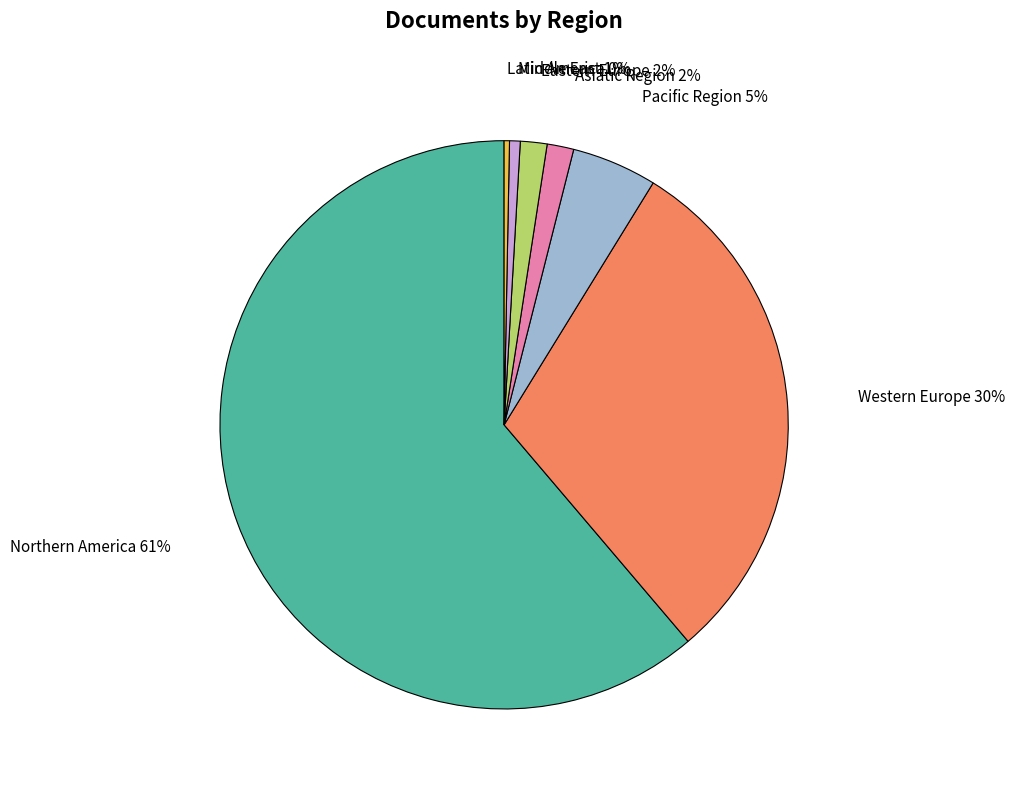

What is the majority slice?

Northern America